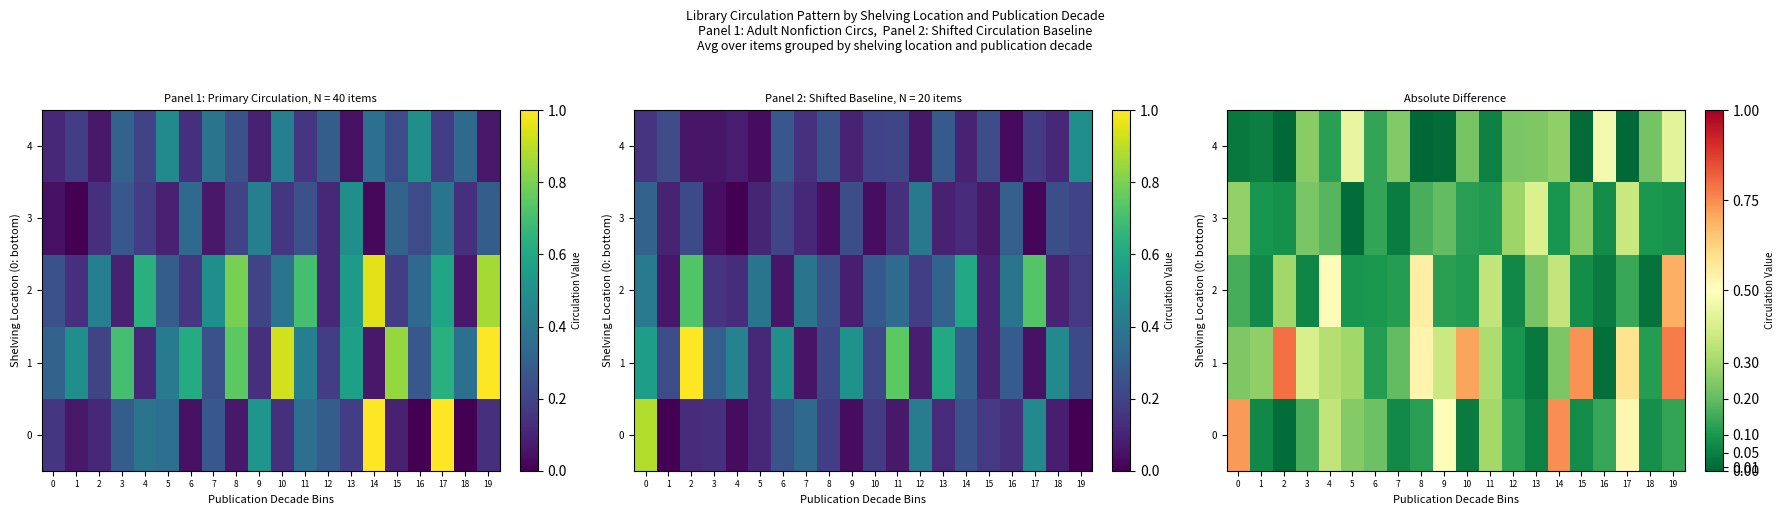

At how many categories does at least one series exceed 0?

20